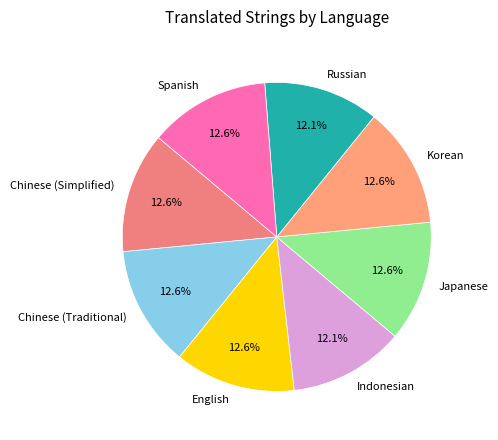

How many segments does this pie chart have?

8